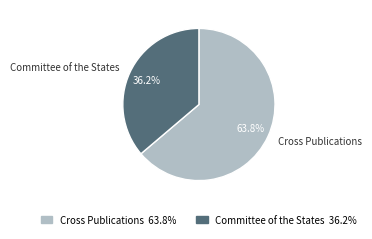

How many slices are in this pie chart?

2